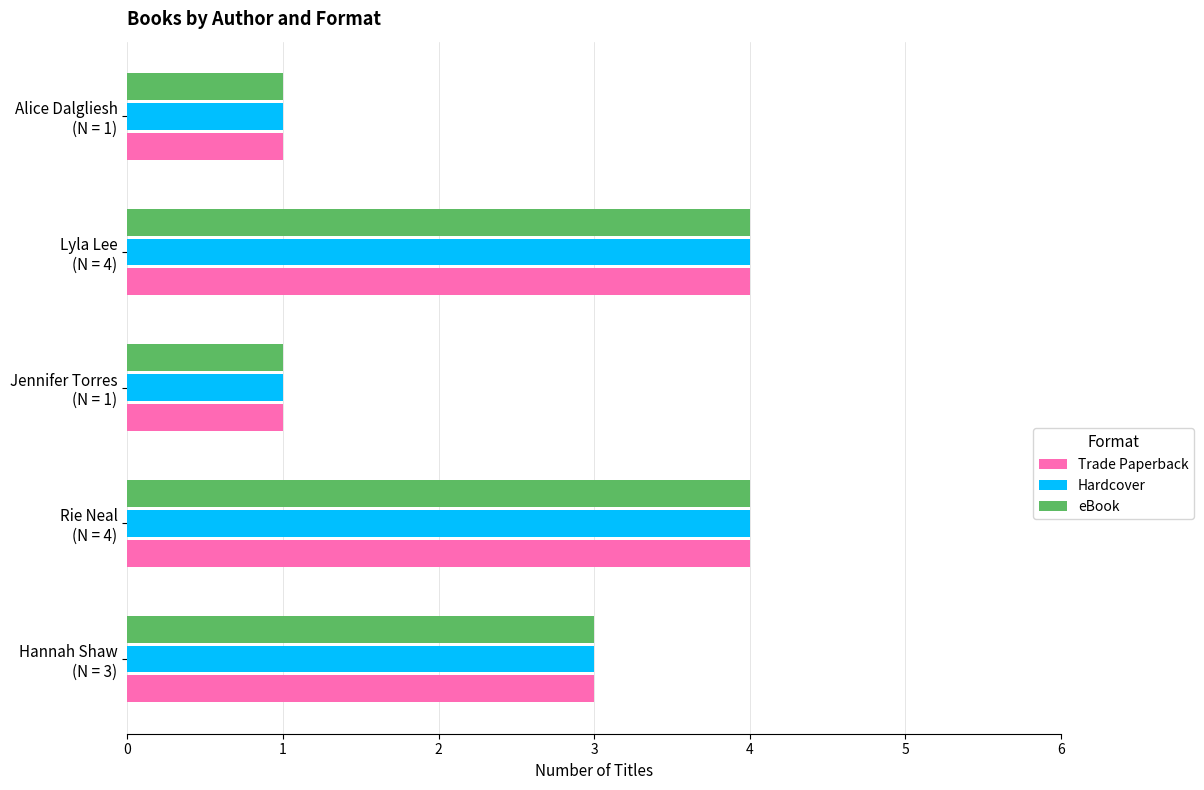

At how many categories does at least one series exceed 2?

3